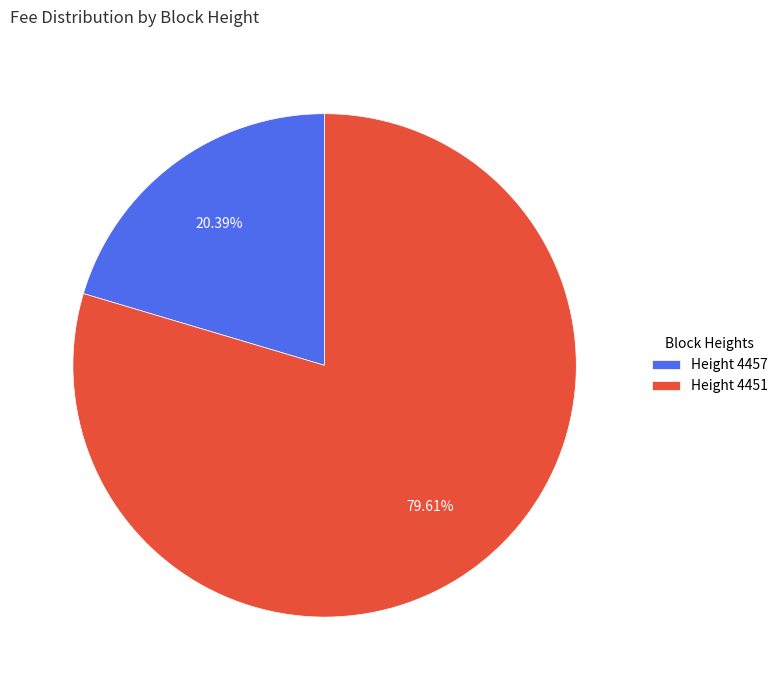

Does Height 4451 account for over 50% of the chart?

Yes